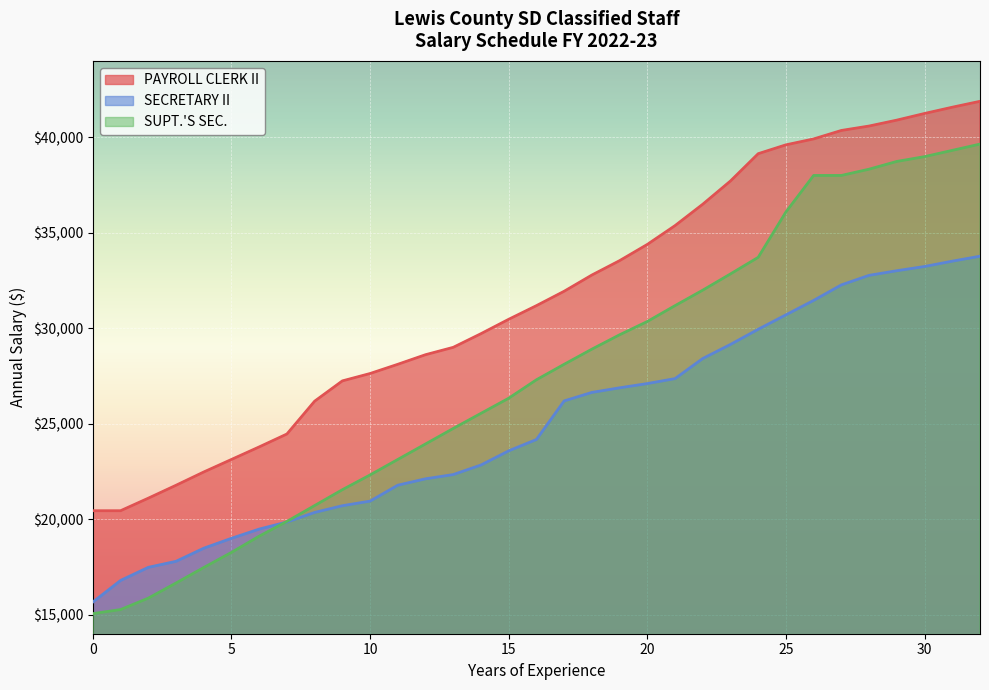

Which series has the largest range (max minus min)?

SUPT.'S SEC.